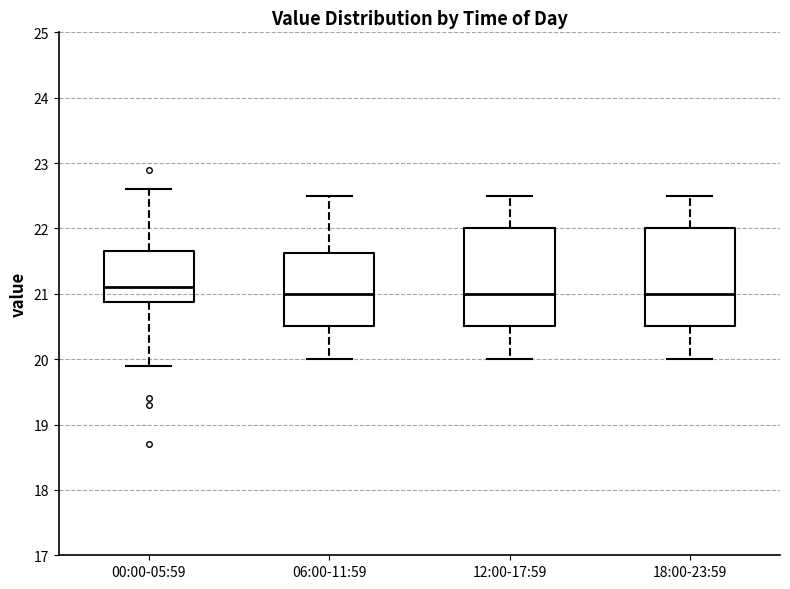

Where does the upper whisker of the box for 18:00-23:59 end on the y-axis? The values are not printed on the chart, so give them approximately, as read against the axis.

22.5